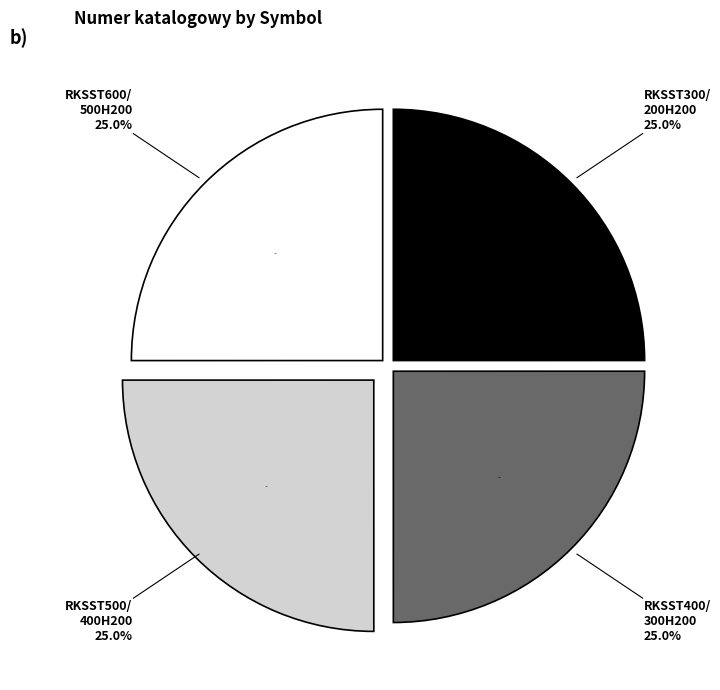

The RKSST500/400H200 slice represents 25% of the pie. True or false?

True